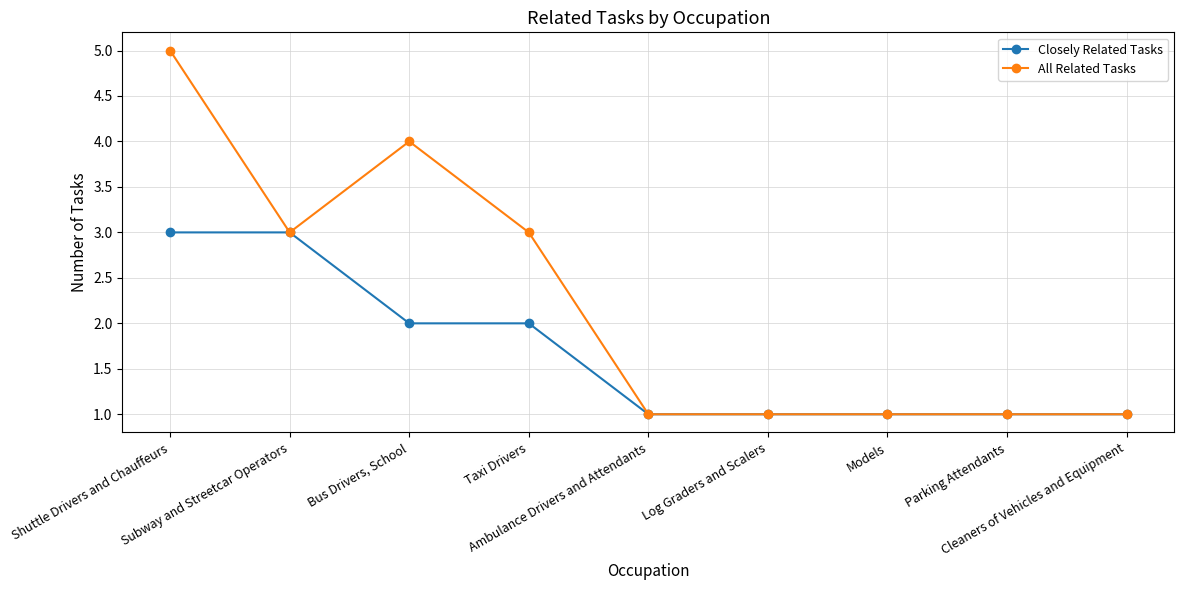

Read the Closely Related Tasks value at Bus Drivers, School.

2